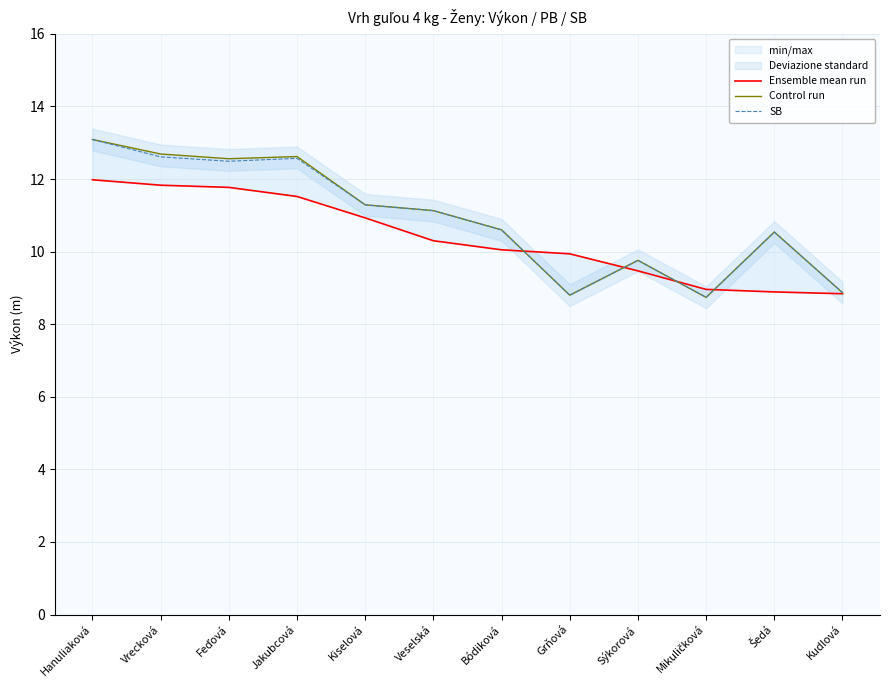

Reading left to right, list all the values displayed in this chart.

Ensemble mean run: Hanuliaková=12.0	Vrecková=11.8	Feďová=11.8	Jakubcová=11.5	Kiselová=10.9	Veselská=10.3	Bódiková=10.1	Grňová=9.9	Sýkorová=9.5	Mikuličková=9.0	Šedá=8.9	Kudlová=8.8
Control run: Hanuliaková=13.1	Vrecková=12.7	Feďová=12.6	Jakubcová=12.6	Kiselová=11.3	Veselská=11.1	Bódiková=10.6	Grňová=8.8	Sýkorová=9.8	Mikuličková=8.7	Šedá=10.5	Kudlová=8.9
SB: Hanuliaková=13.1	Vrecková=12.6	Feďová=12.5	Jakubcová=12.6	Kiselová=11.3	Veselská=11.1	Bódiková=10.6	Grňová=8.8	Sýkorová=9.8	Mikuličková=8.7	Šedá=10.5	Kudlová=8.9